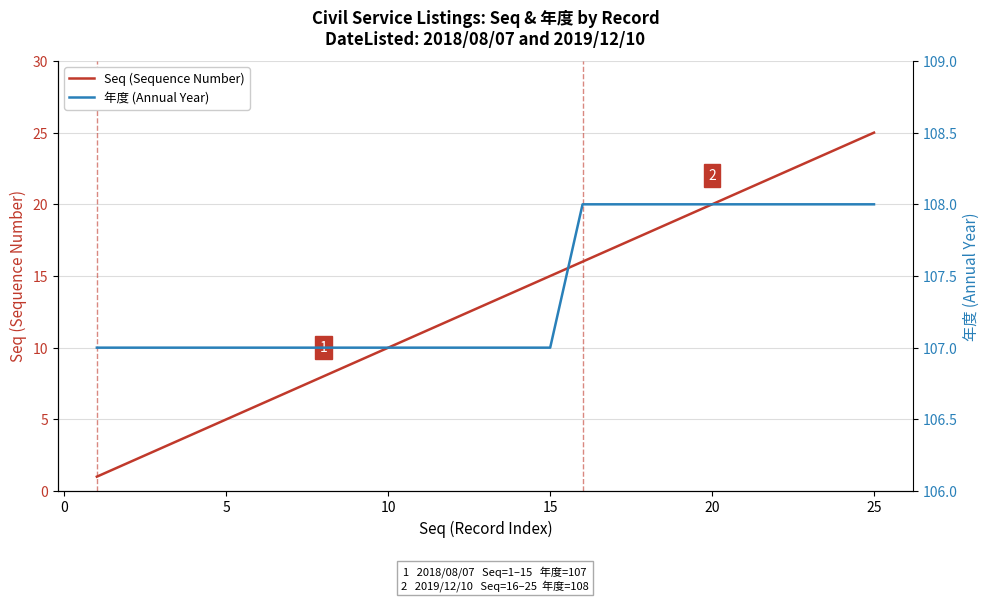

The Seq (Sequence Number) series shows 10 at 10. True or false?

True